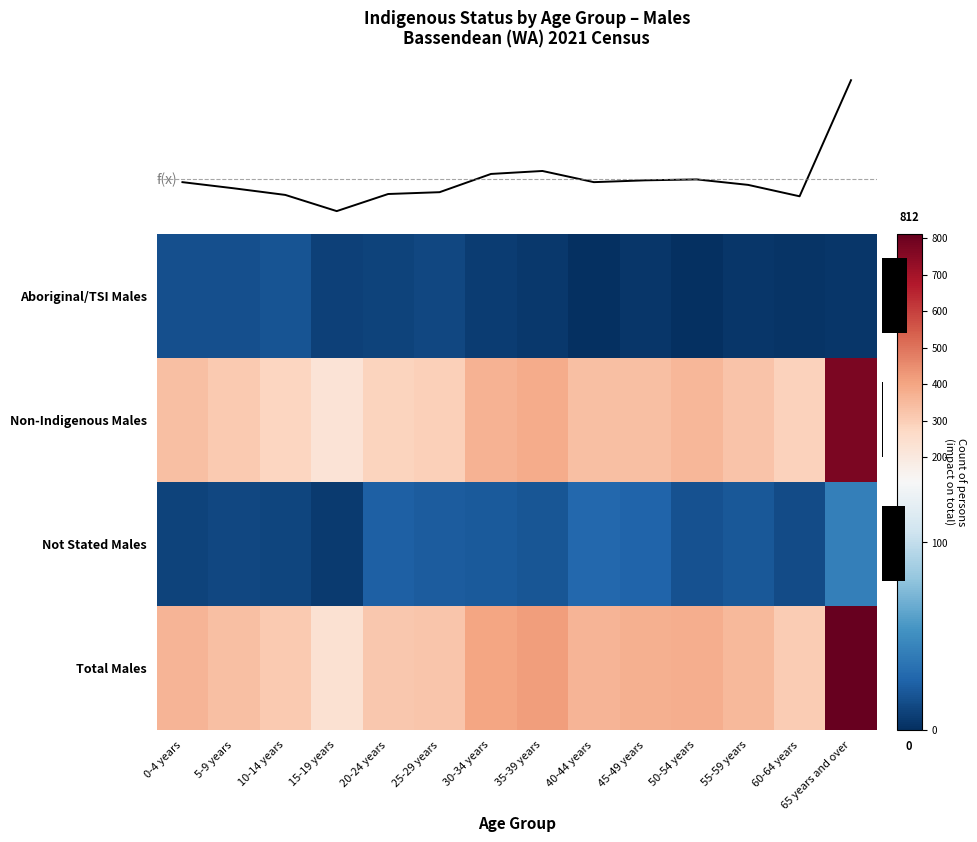

Rank the series at 25-29 years from highest to lowest value.

Total Males, Non-Indigenous Males, Not Stated Males, Aboriginal/TSI Males